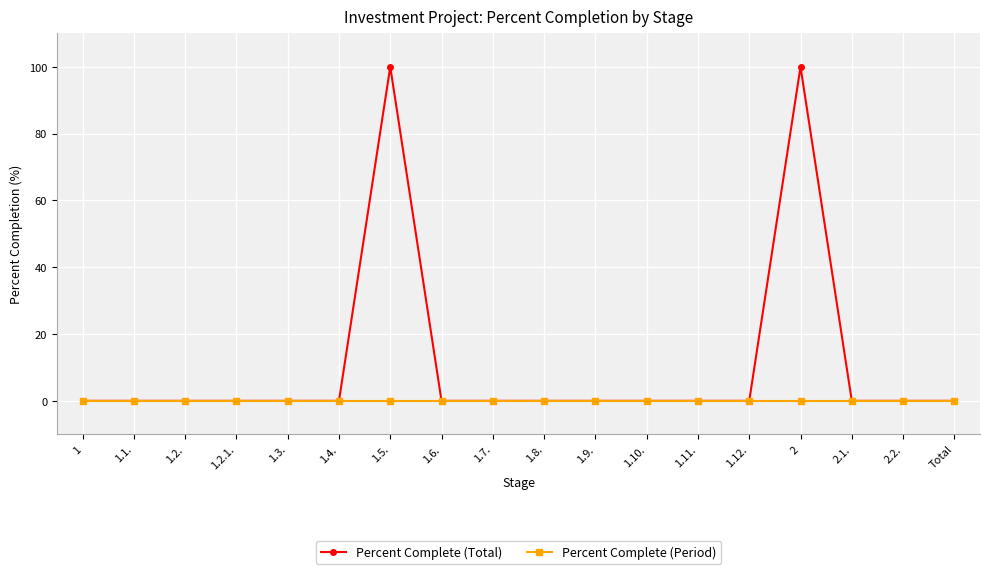

Count the number of data series in this chart.

2